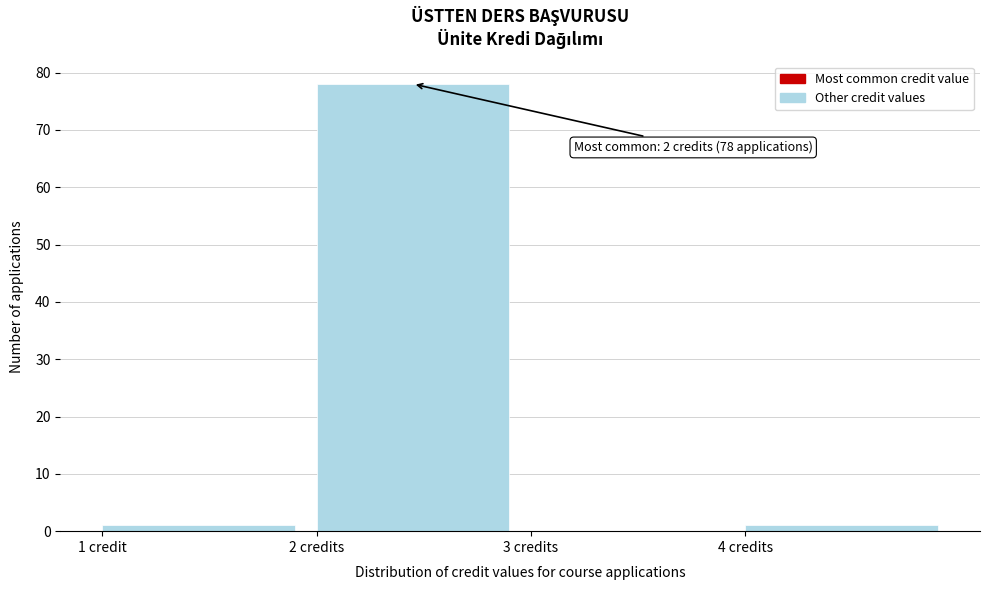

Reading left to right, extract all data points from this chart.

1 credit=1	2 credits=78	3 credits=0	4 credits=1